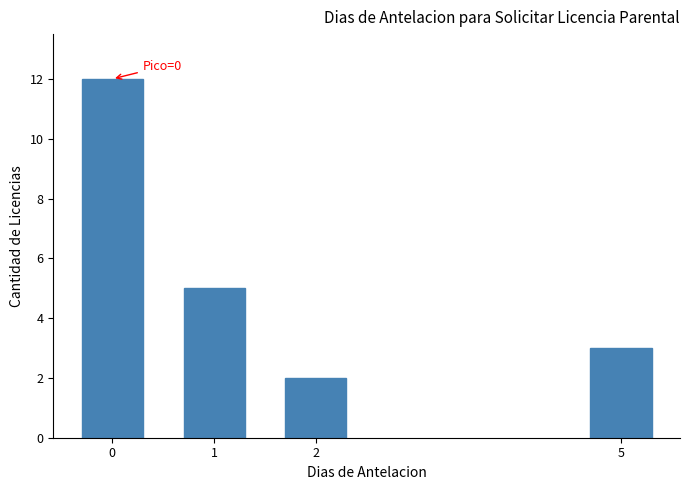

Reading left to right, what are all the values shown in this chart?

12	5	2	3